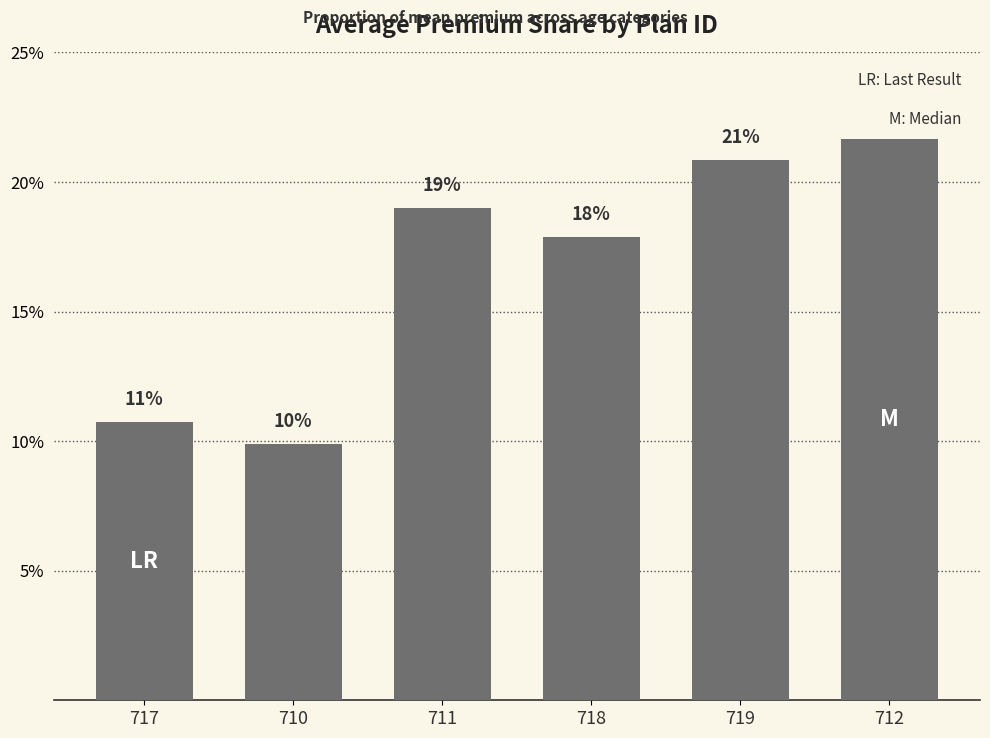

Does the chart contain any negative values?

No